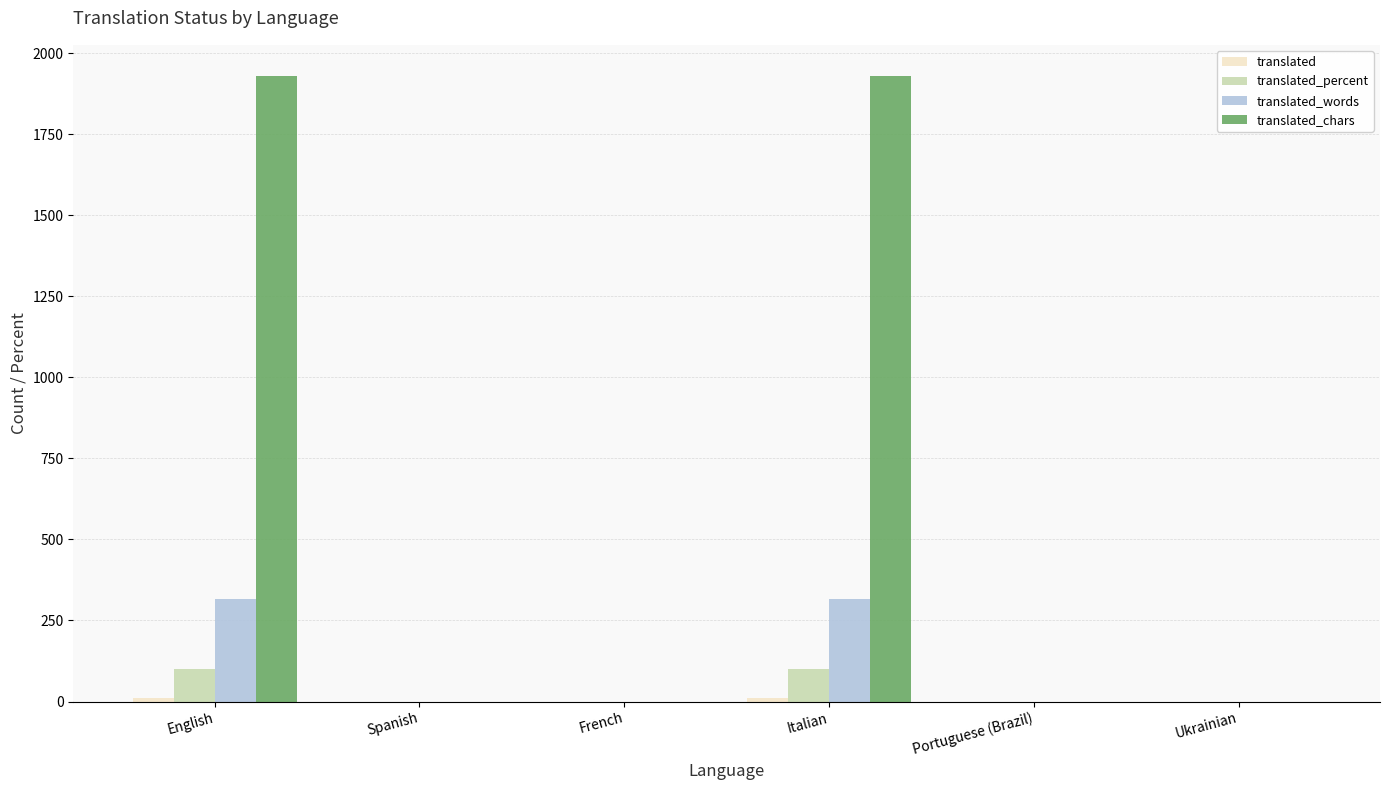

What is the maximum value shown in the chart?

1930